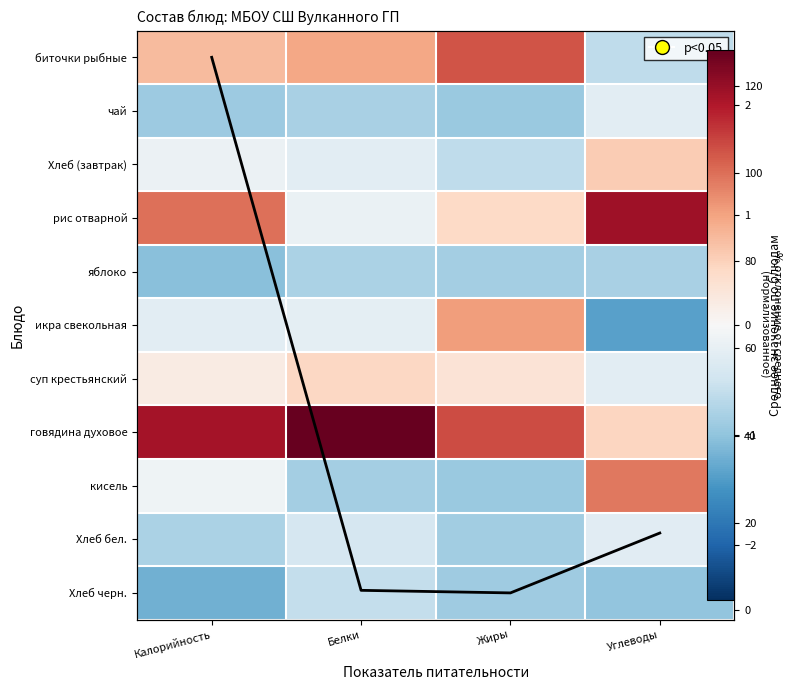

What is the minimum value for говядина духовое?

0.5